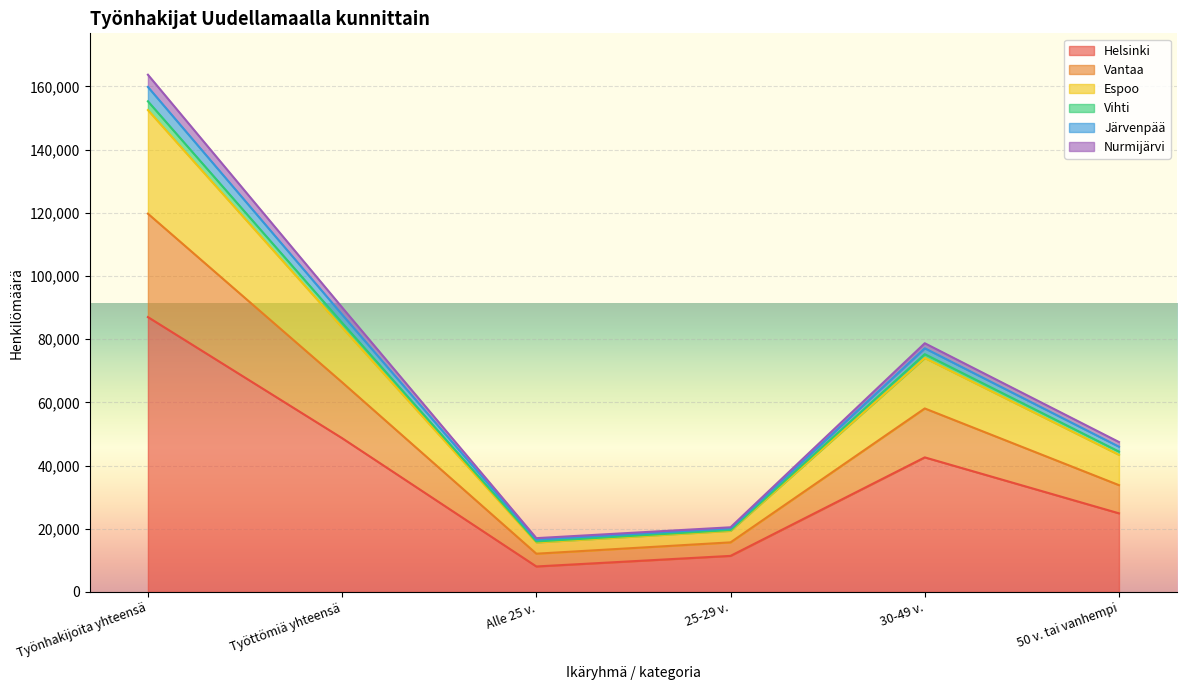

Count the number of categories in the chart.

6